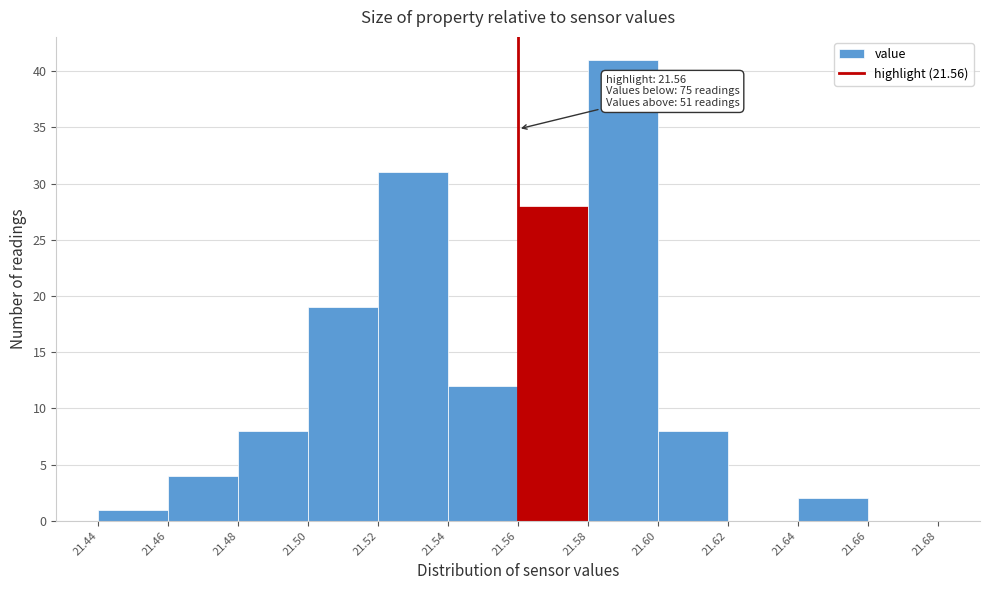

Which range on the x-axis has the tallest bar?

21.58 to 21.60